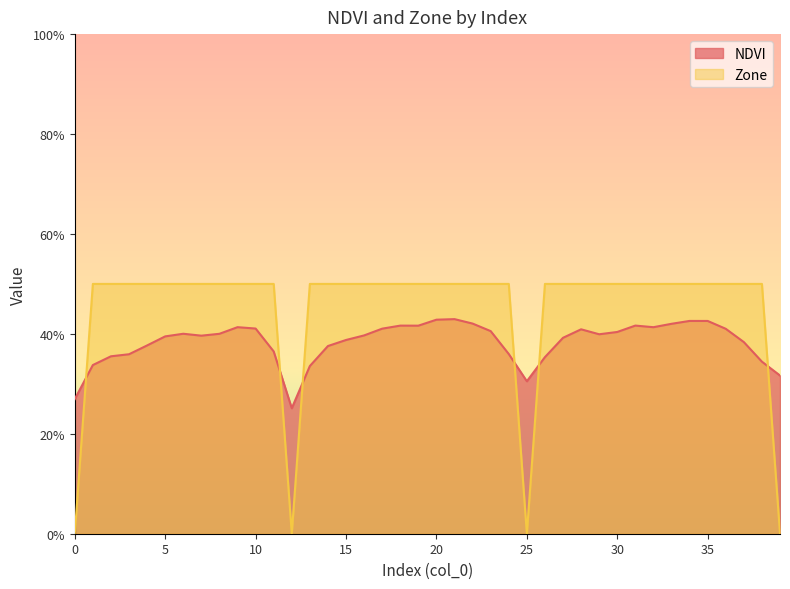

Reading left to right, what are all the values shown in this chart?

NDVI: 0.3	0.3	0.4	0.4	0.4	0.4	0.4	0.4	0.4	0.4	0.4	0.4	0.3	0.3	0.4	0.4	0.4	0.4	0.4	0.4	0.4	0.4	0.4	0.4	0.4	0.3	0.4	0.4	0.4	0.4	0.4	0.4	0.4	0.4	0.4	0.4	0.4	0.4	0.3	0.3
Zone: 0.0	0.5	0.5	0.5	0.5	0.5	0.5	0.5	0.5	0.5	0.5	0.5	0.0	0.5	0.5	0.5	0.5	0.5	0.5	0.5	0.5	0.5	0.5	0.5	0.5	0.0	0.5	0.5	0.5	0.5	0.5	0.5	0.5	0.5	0.5	0.5	0.5	0.5	0.5	0.0